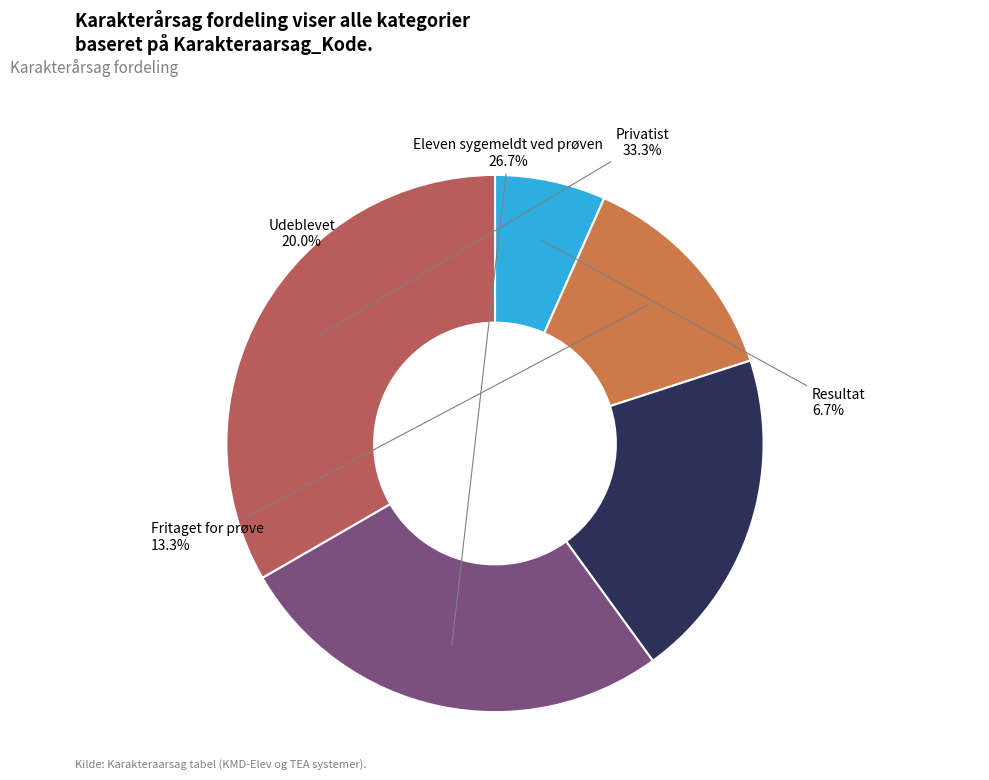

Rank the categories by value from highest to lowest.

Privatist, Eleven sygemeldt ved prøven, Udeblevet, Fritaget for prøve, Resultat